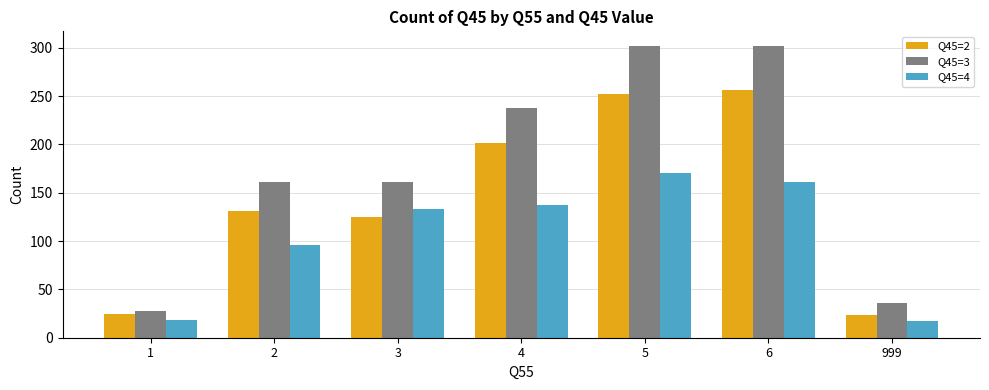

Which series has the largest total across all categories?

Q45=3